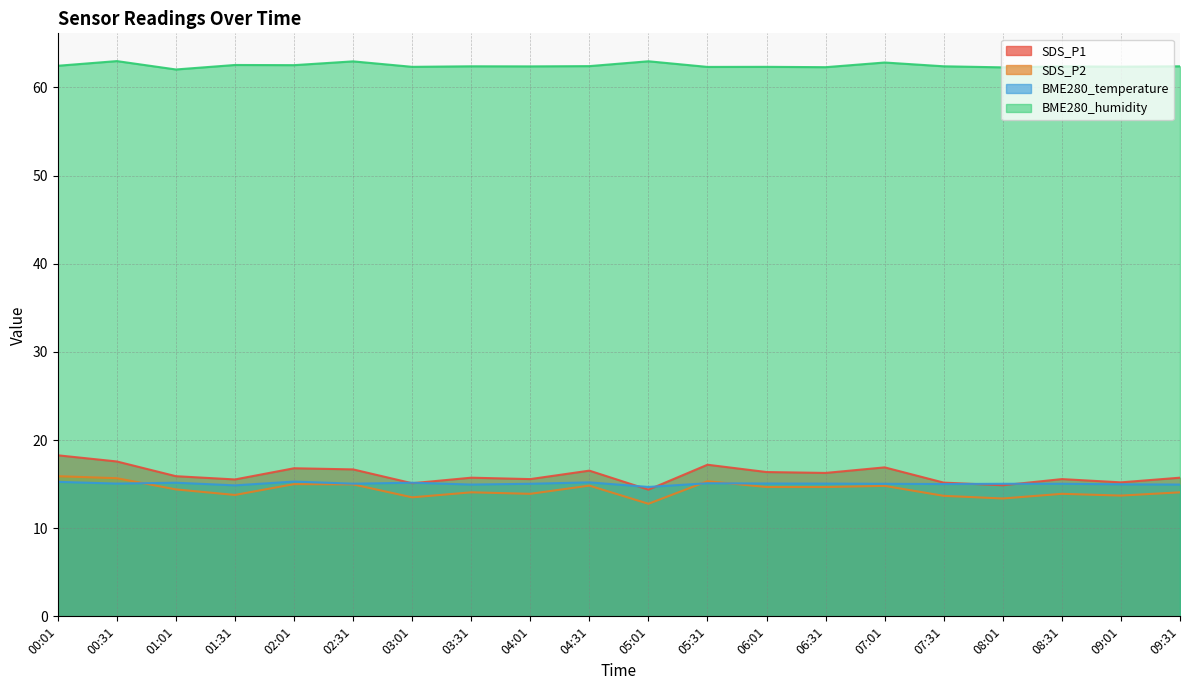

What is the difference between the highest and lowest values at 06:31?

47.6